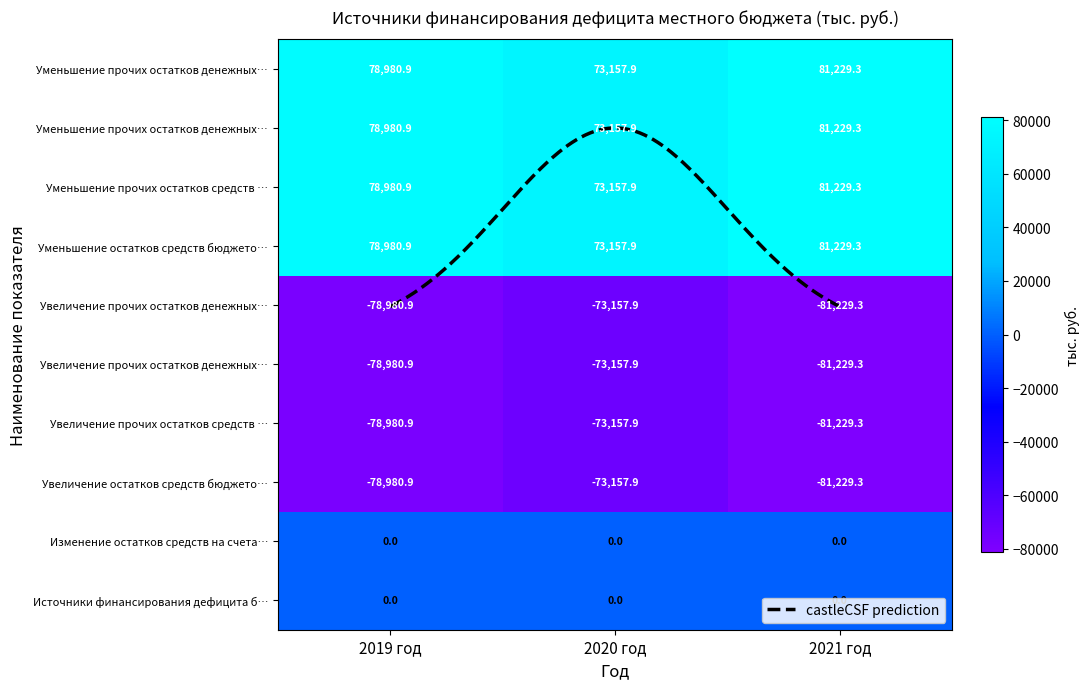

The Увеличение прочих остатков денежных средств (903) series shows -78980.9 at 2019 год. True or false?

True